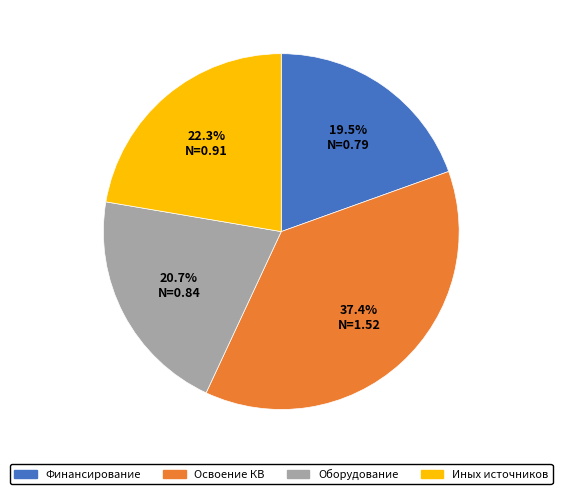

Rank the categories by value from highest to lowest.

Освоение КВ, Иных источников, Оборудование, Финансирование